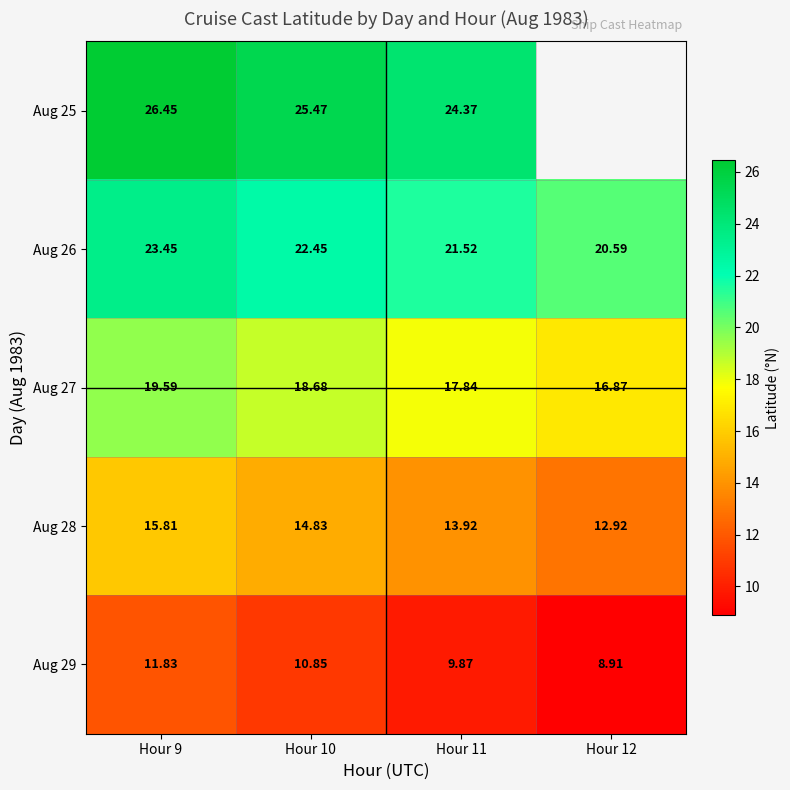

Is the value of Aug 29 at Hour 10 greater than the value of Aug 27 at Hour 10?

No